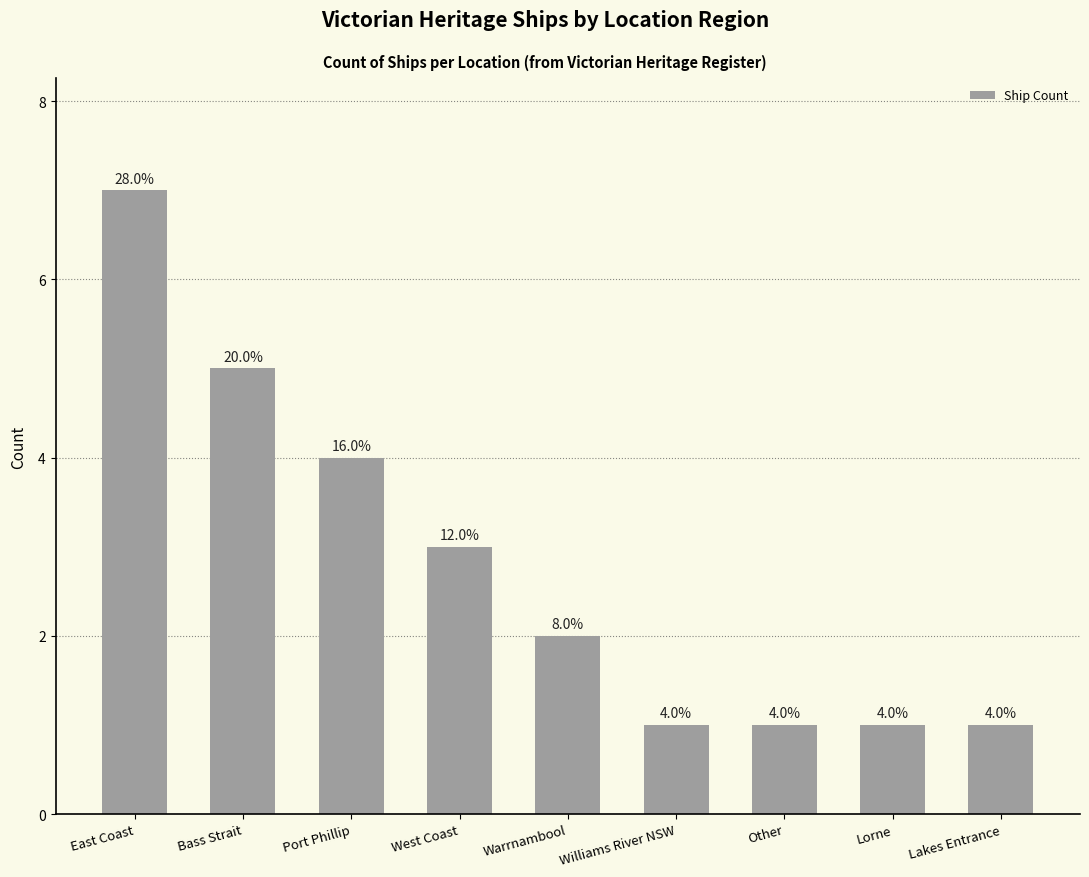

What is the average value?

3